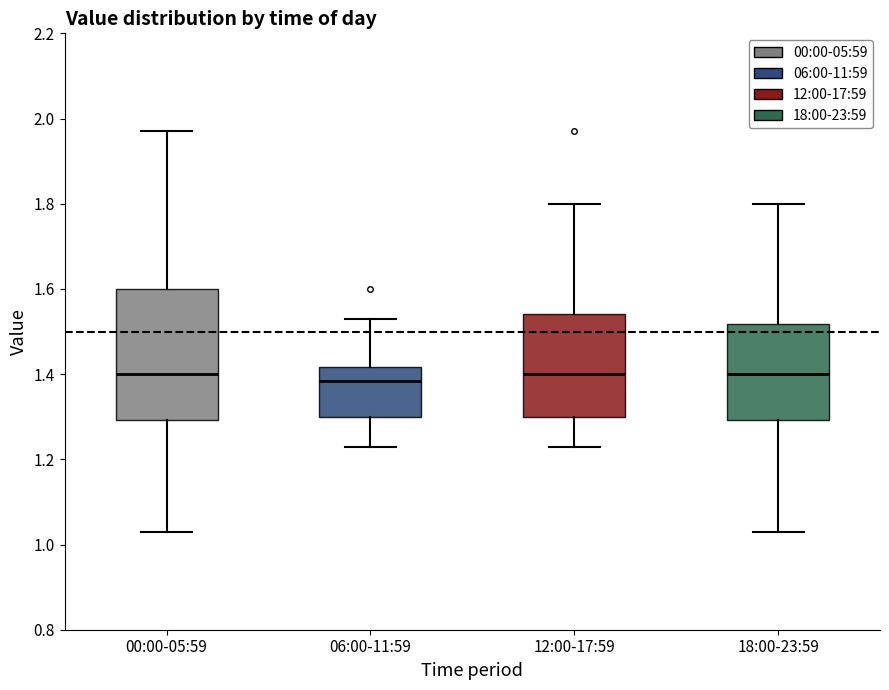

Reading left to right, read every box against the y-axis: the position of its median line, the range the box covers, and the ends of its whiskers. The values are not printed on the chart, so give them approximately, as read against the axis.

00:00-05:59: median 1.40, box 1.30 to 1.60, whiskers 1.04 to 1.98
06:00-11:59: median 1.38, box 1.30 to 1.42, whiskers 1.24 to 1.54
12:00-17:59: median 1.40, box 1.30 to 1.54, whiskers 1.24 to 1.80
18:00-23:59: median 1.40, box 1.30 to 1.52, whiskers 1.04 to 1.80